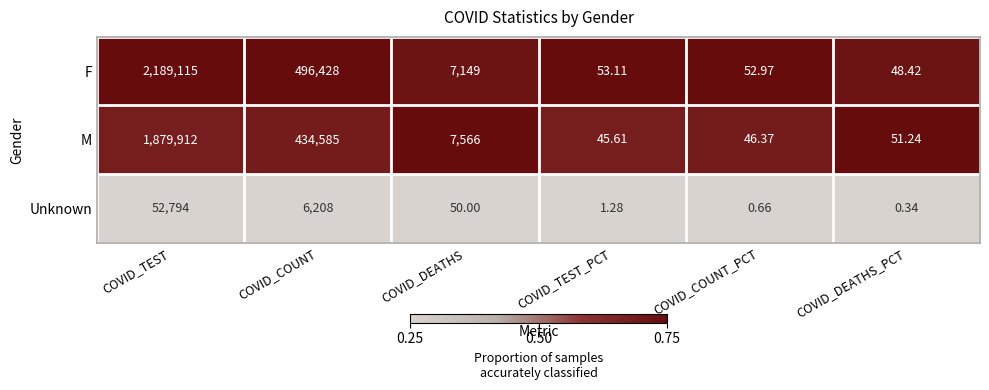

At which category is the sum across all series the highest?

COVID_TEST